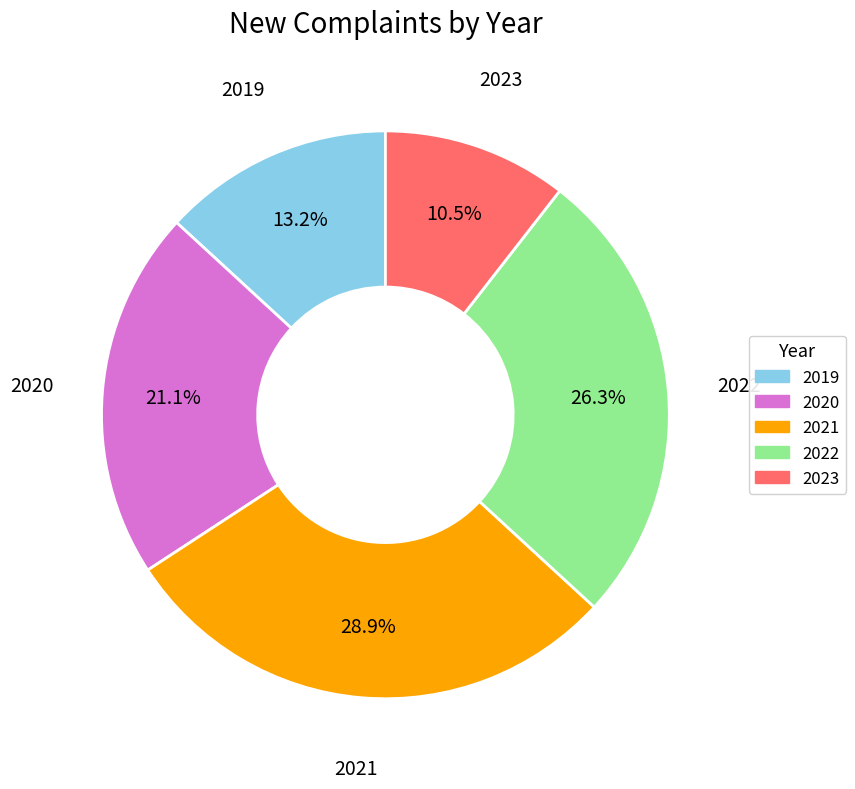

Rank the categories by value from lowest to highest.

2023, 2019, 2020, 2022, 2021